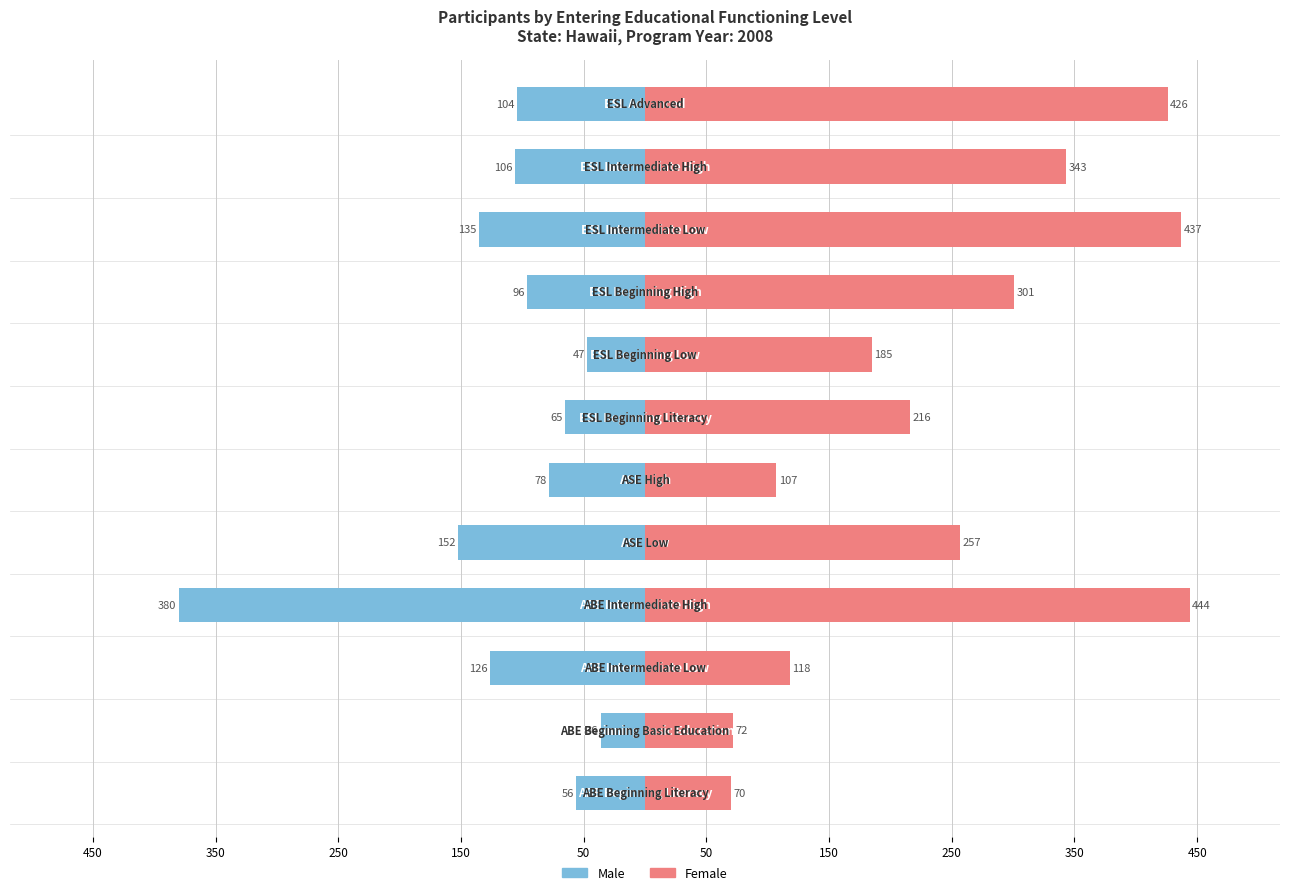

How many data points in Female are less than 257?

6